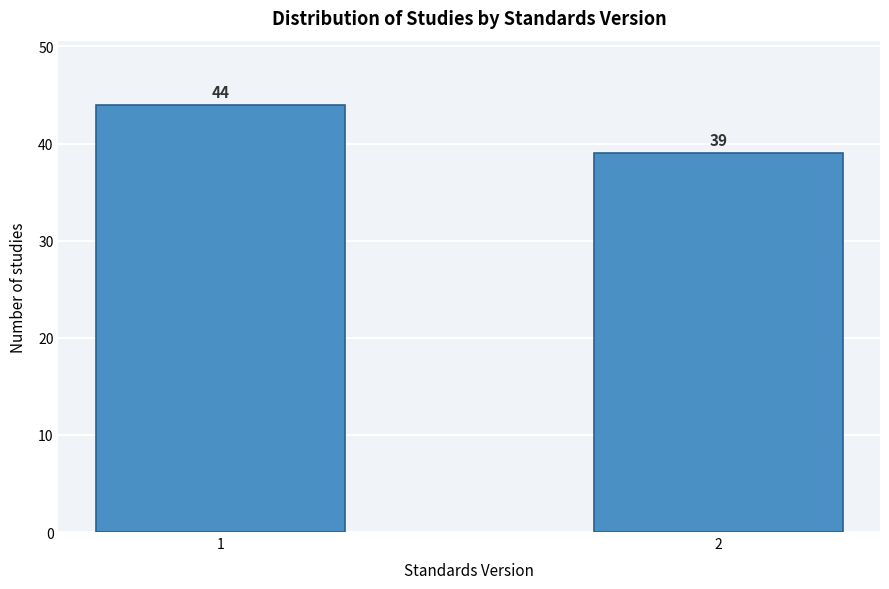

Reading left to right, transcribe all the data shown in this chart.

44	39